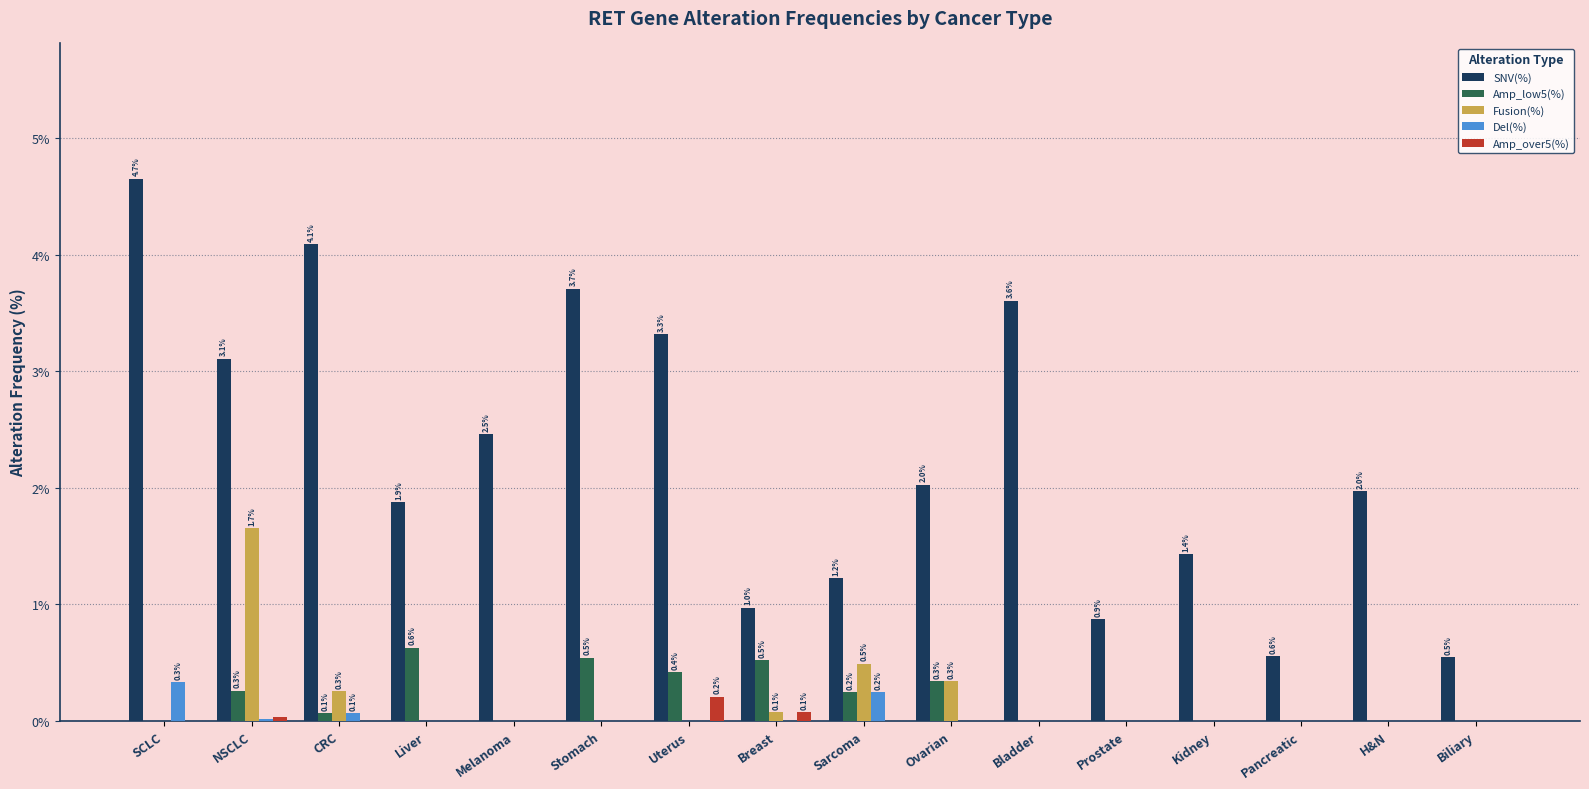

The value of Del(%) at Ovarian is 0.0. True or false?

True